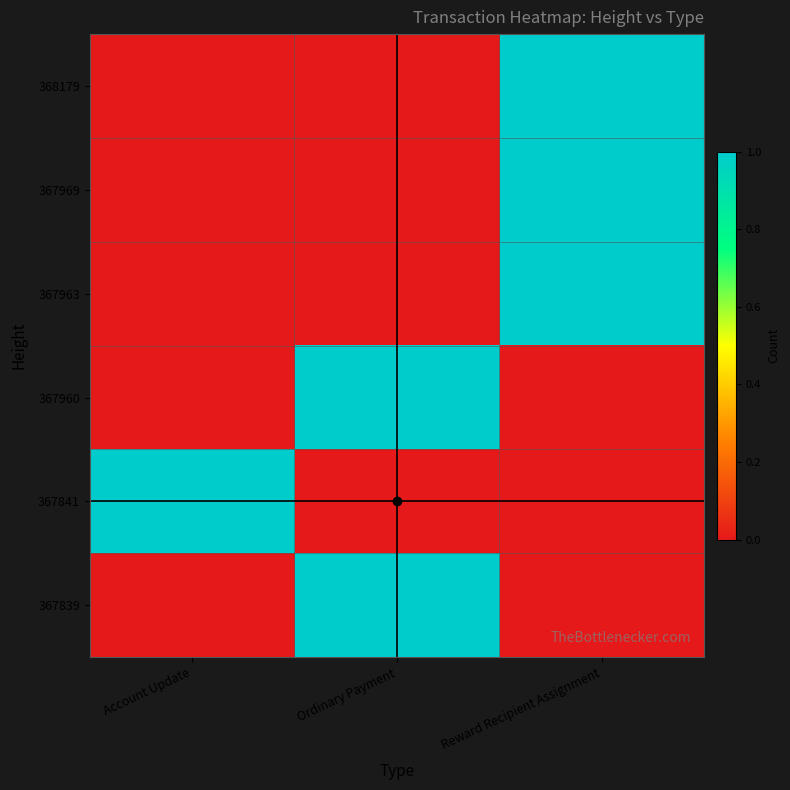

Count the number of categories in the chart.

3